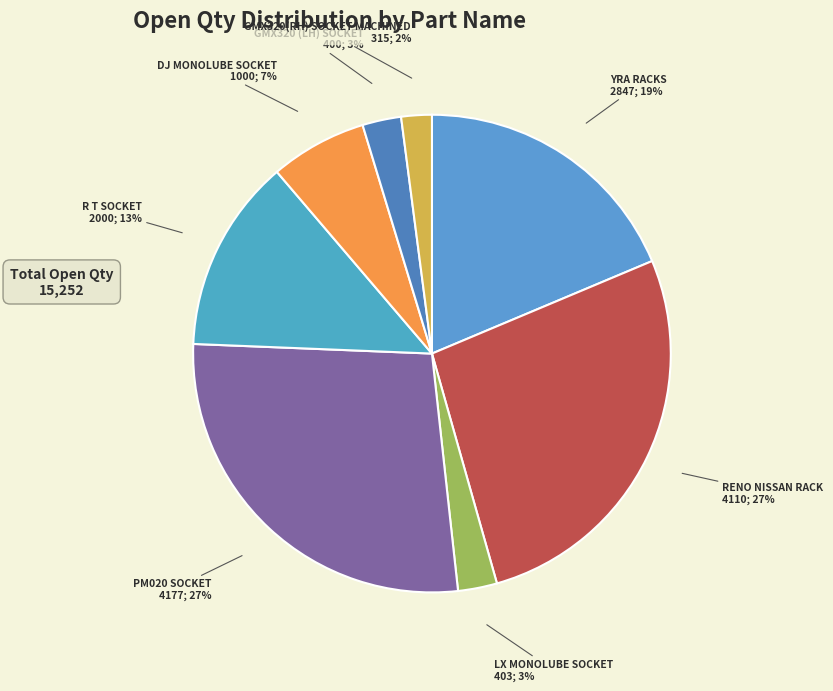

Count the number of slices in the pie.

8